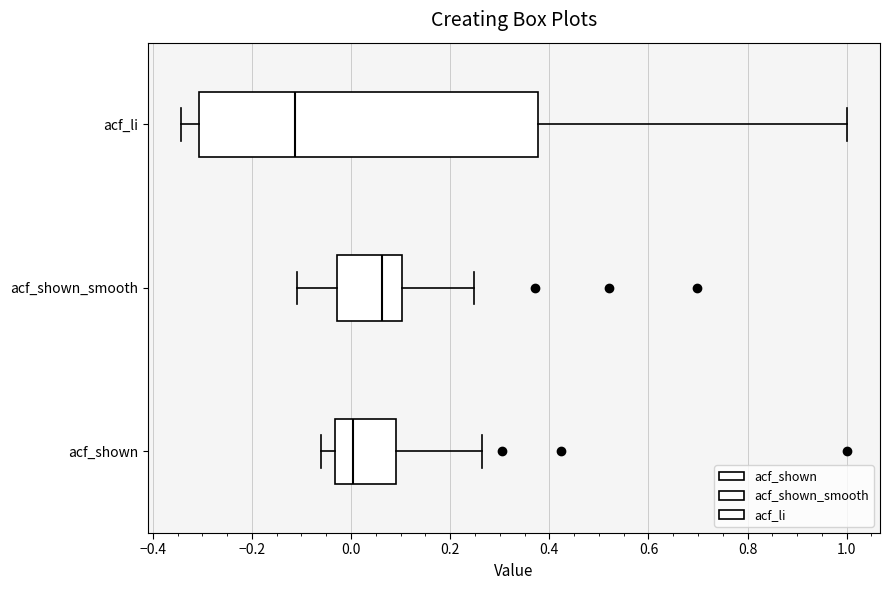

Reading bottom to top, transcribe this box plot: for each box, give where its median line is, the range the box spans, and where its two whiskers end, as read against the x-axis. The values are not printed on the chart, so give them approximately, as read against the axis.

acf_shown: median 0.00, box -0.04 to 0.10, whiskers -0.06 to 0.26
acf_shown_smooth: median 0.06, box -0.02 to 0.10, whiskers -0.10 to 0.24
acf_li: median -0.12, box -0.30 to 0.38, whiskers -0.34 to 1.00